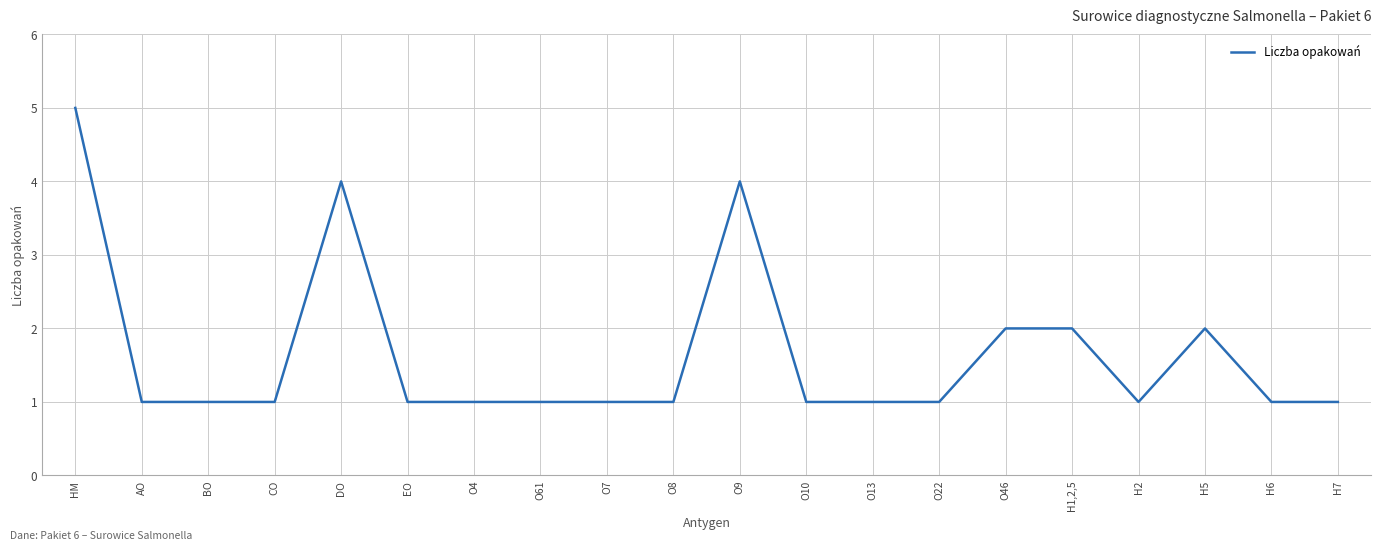

What is the difference between the maximum and minimum values?

4